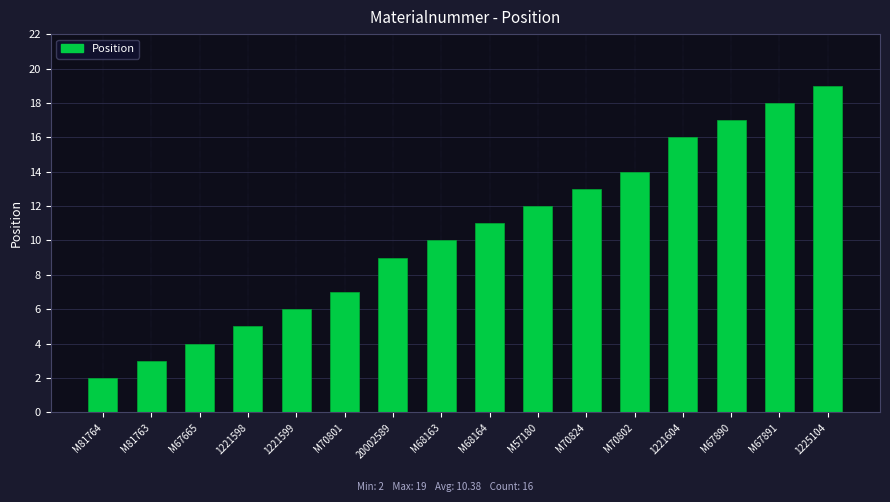

Reading left to right, transcribe all the data shown in this chart.

M81764=2	M81763=3	M67665=4	1221598=5	1221599=6	M70801=7	20002589=9	M68163=10	M68164=11	M57180=12	M70824=13	M70802=14	1221604=16	M67890=17	M67891=18	1225104=19